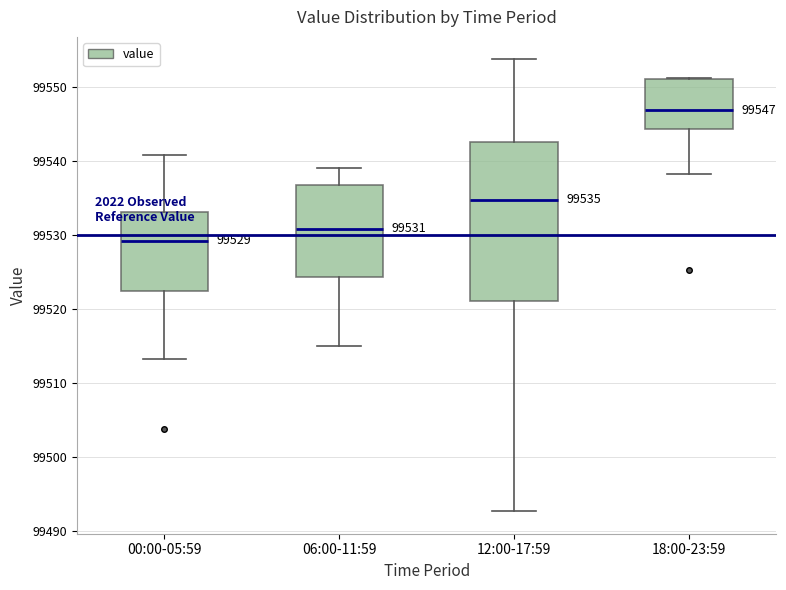

Which box's median line is the highest?

18:00-23:59